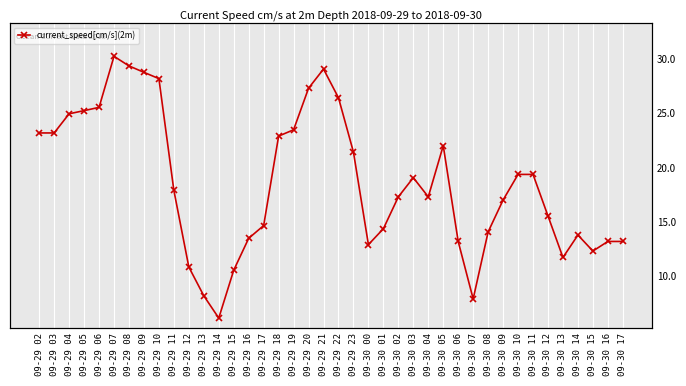

What is the ratio of the value at 09-30 02 to the value at 09-30 13?

1.5